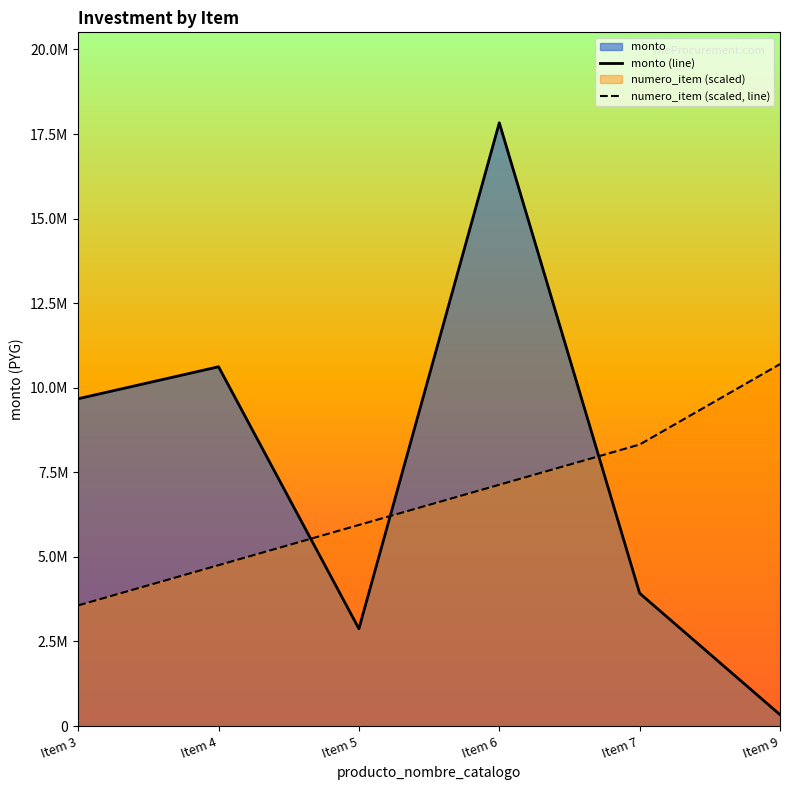

Is it true that numero_item (scaled, line) equals 5943750 at Item 5?

True